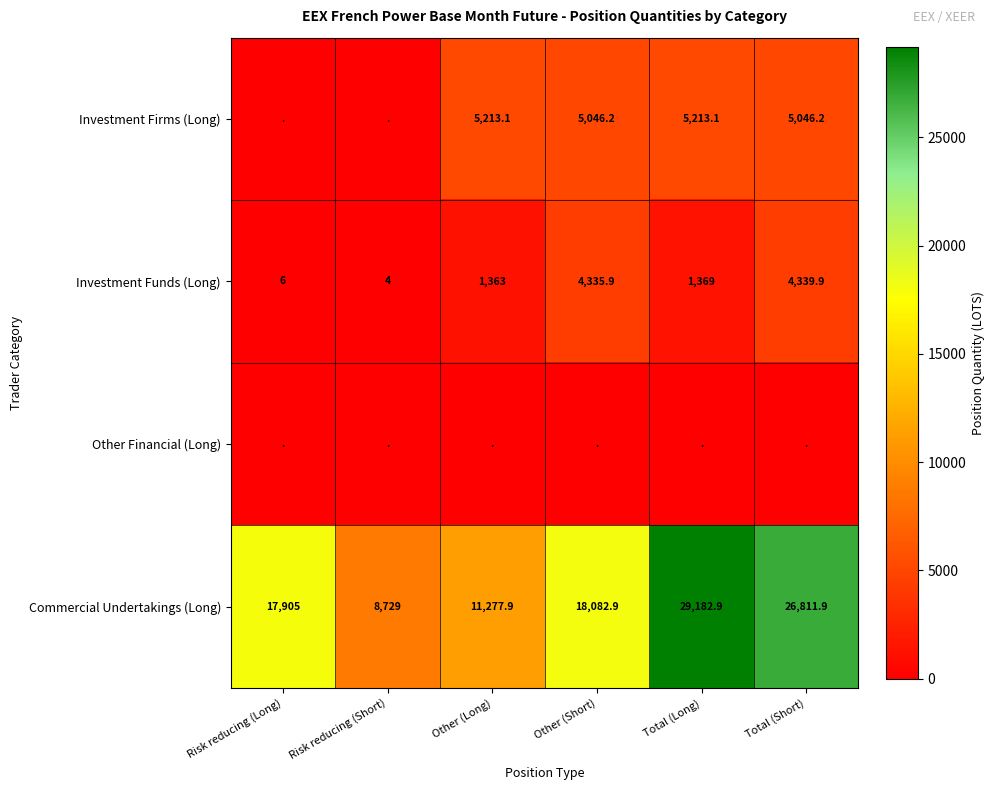

What is the average value of the Commercial Undertakings (Long) series?

18664.9